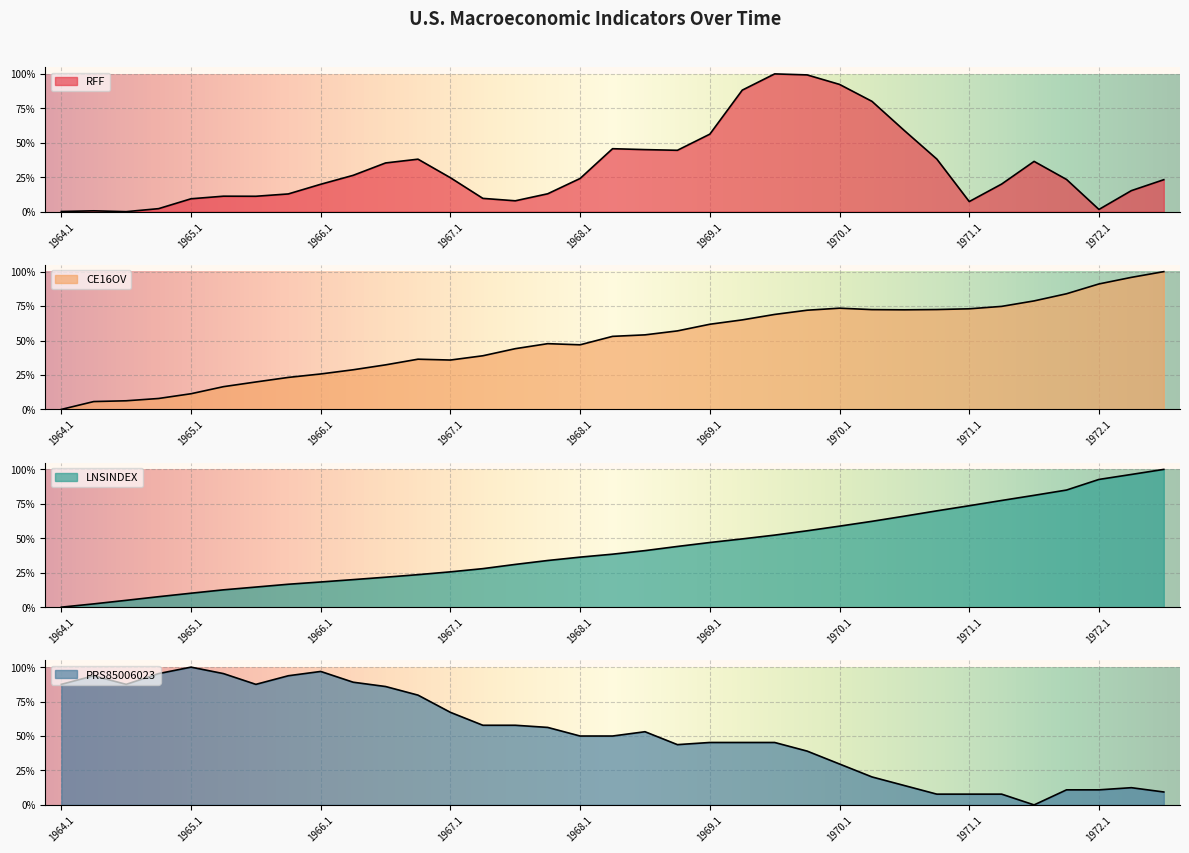

True or false: RFF has a value of 142.0 at 1969.2.

False